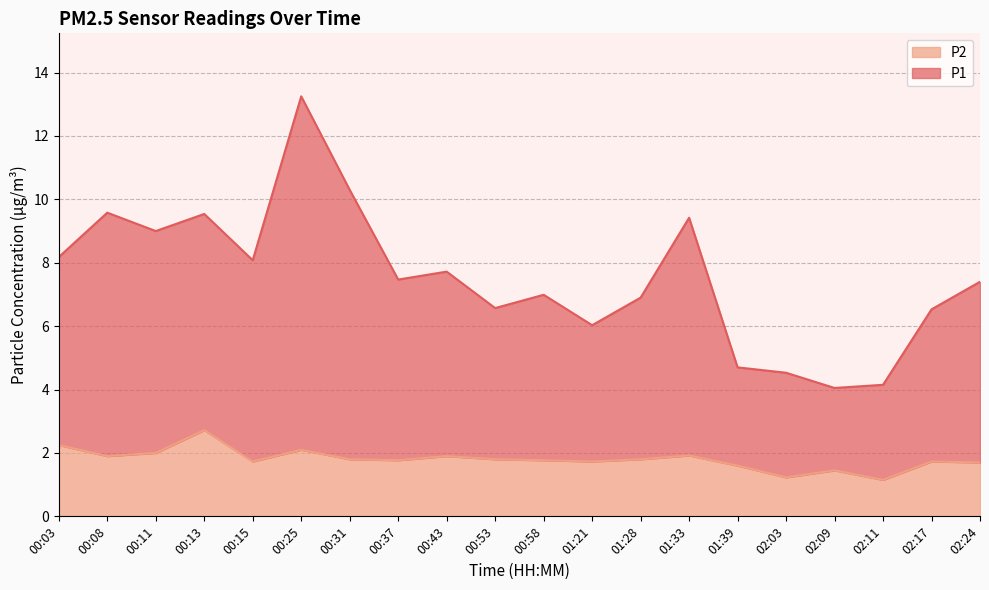

Which label corresponds to the smallest value in the chart?

02:11